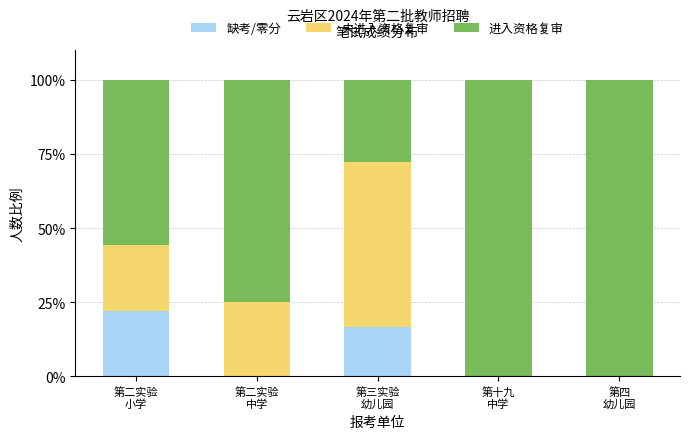

What is the highest value of the 缺考/零分 series?

22.2